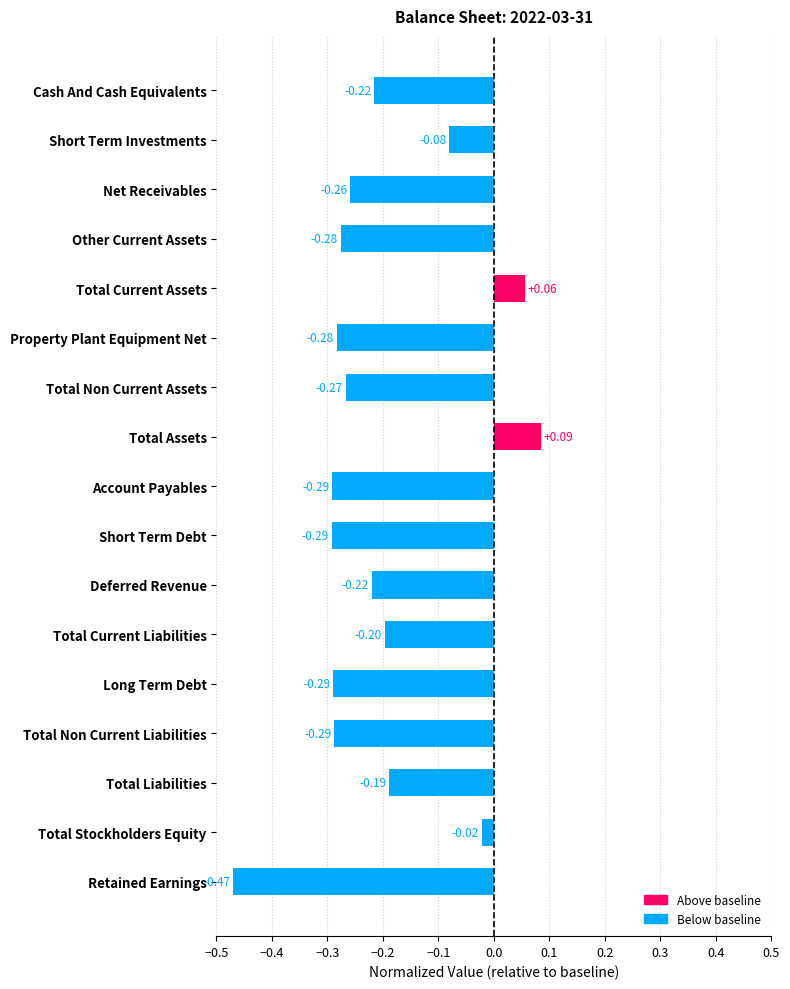

What is the label of the 1st bar from the bottom?

Retained Earnings